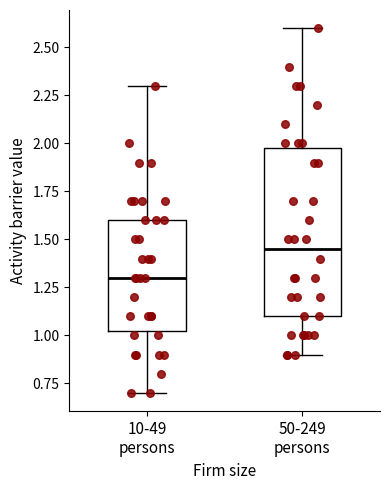

Reading left to right, read every box against the y-axis: the position of its median line, the range the box covers, and the ends of its whiskers. The values are not printed on the chart, so give them approximately, as read against the axis.

10-49 persons: median 1.30, box 1.05 to 1.60, whiskers 0.70 to 2.30
50-249 persons: median 1.45, box 1.10 to 2.00, whiskers 0.90 to 2.60